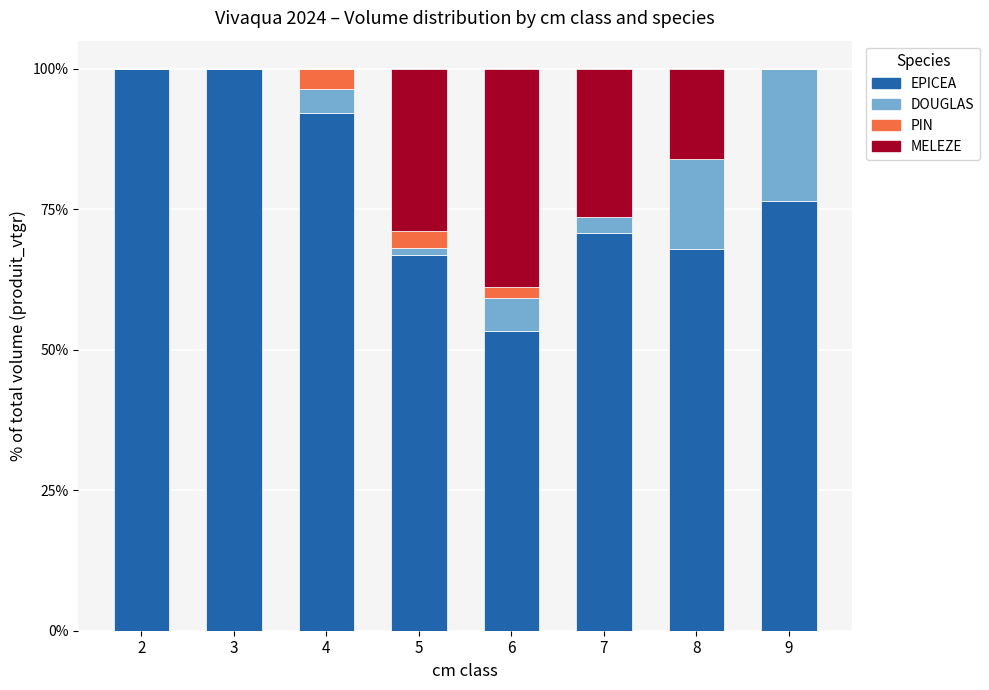

True or false: EPICEA has a value of 153.1 at 4.

False